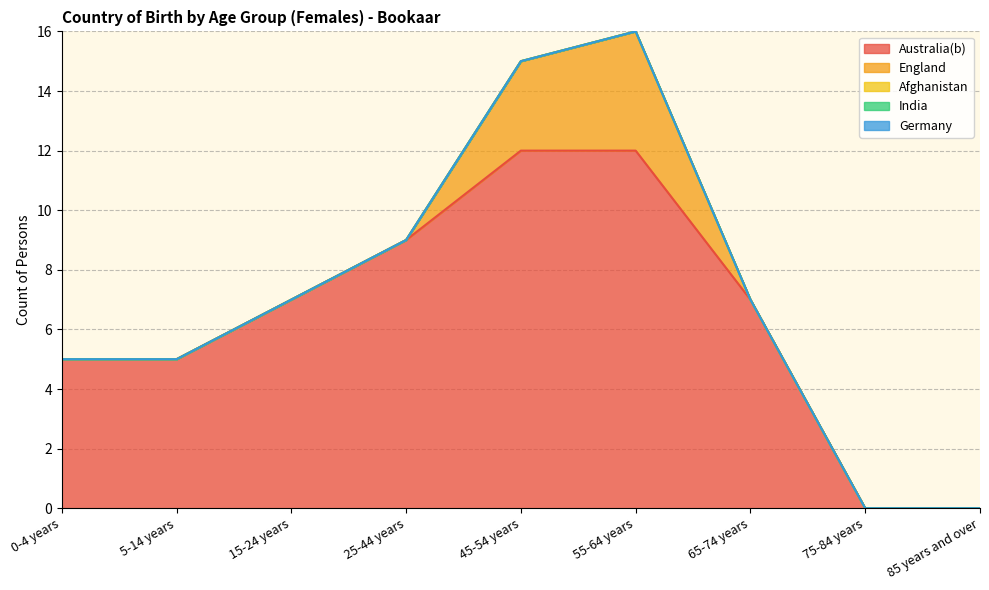

Which series has the widest spread of values?

Australia(b)